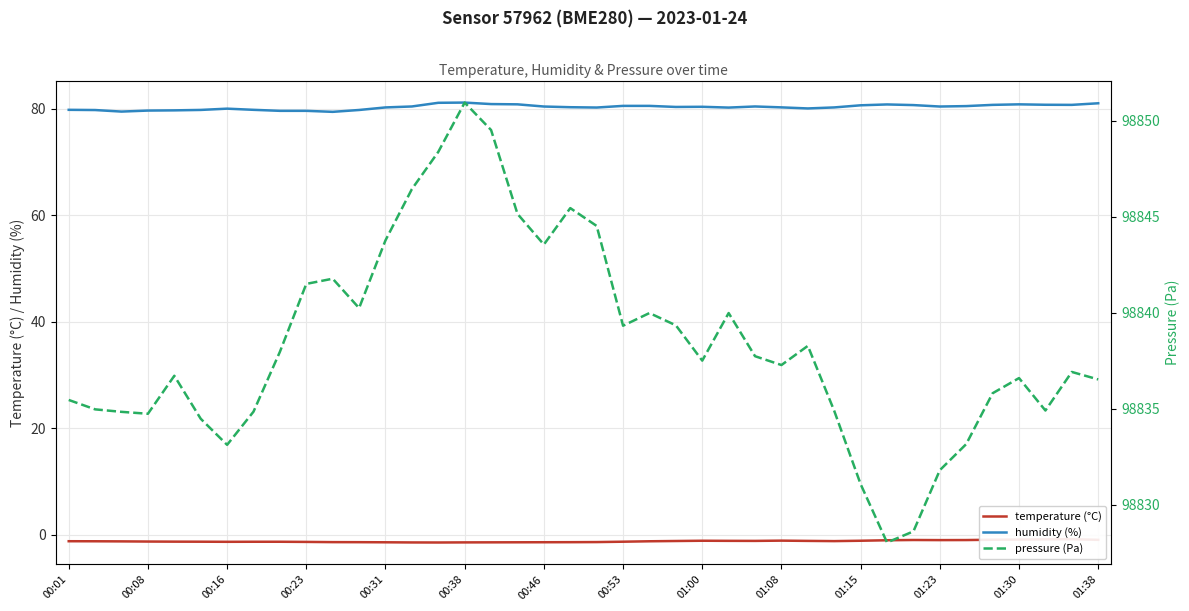

Count the number of data series in this chart.

3